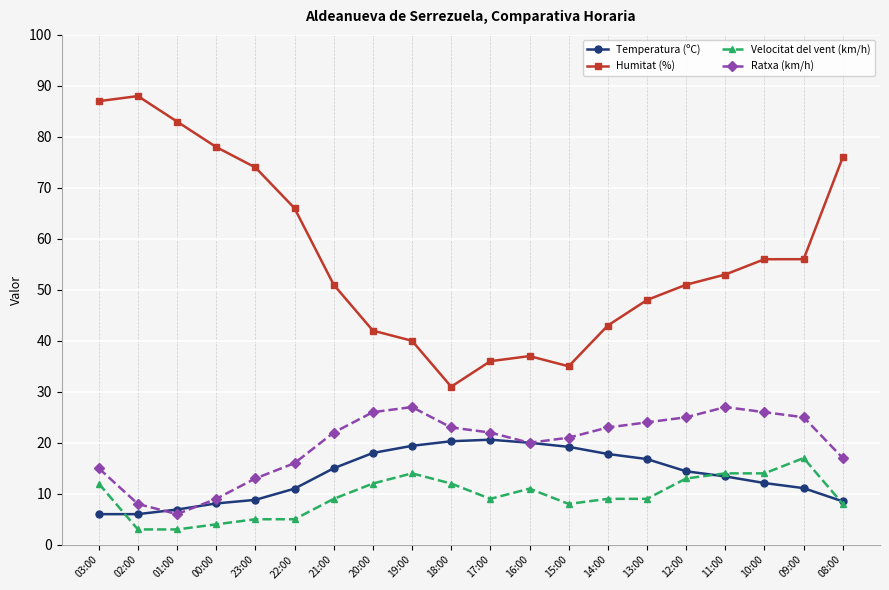

True or false: Ratxa (km/h) and Humitat (%) intersect in this chart.

False